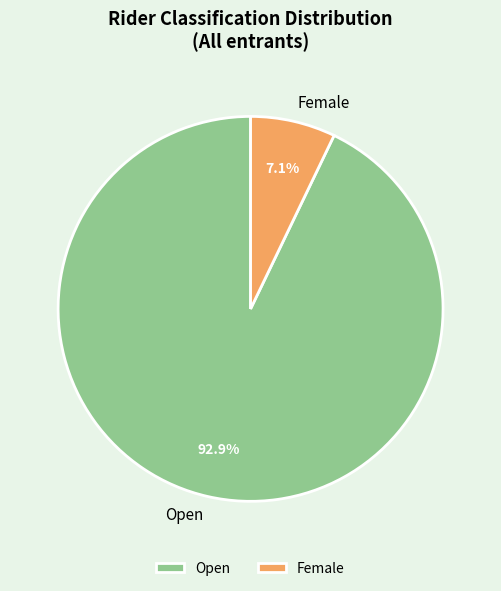

Is Open the majority of the pie?

Yes